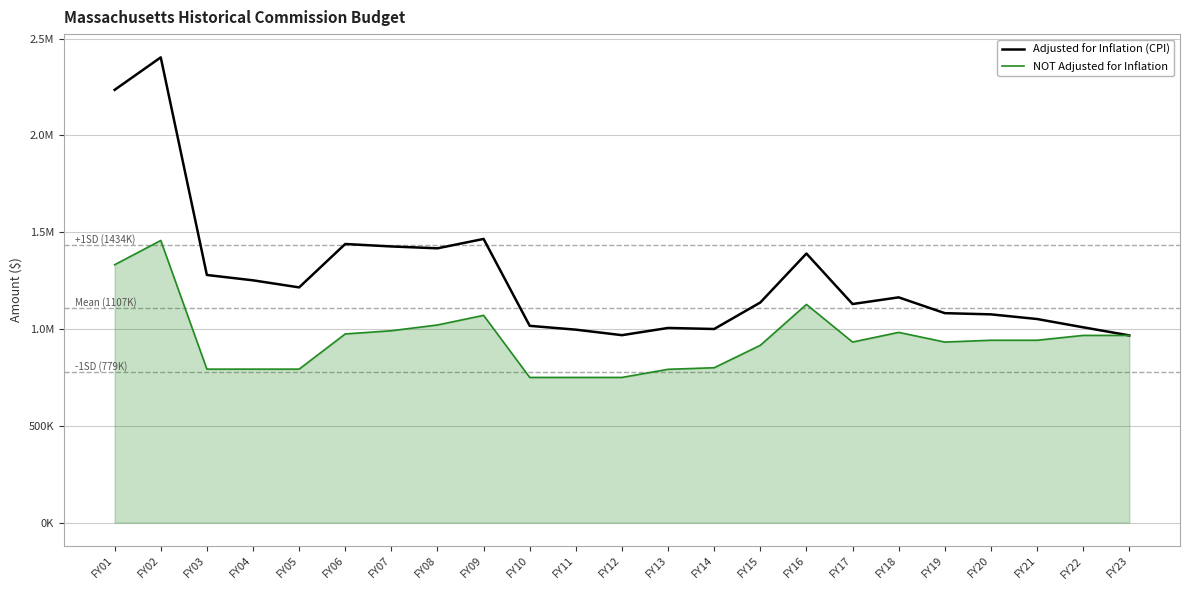

What is the sum of the NOT Adjusted for Inflation values at FY08 and FY11?

1770948